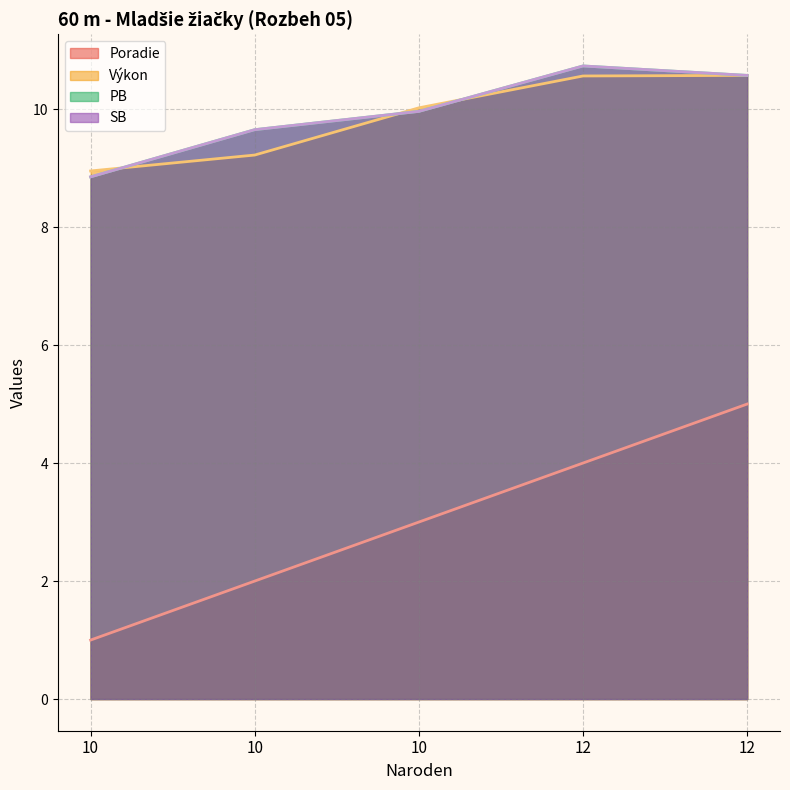

How many data points does each series have?

5